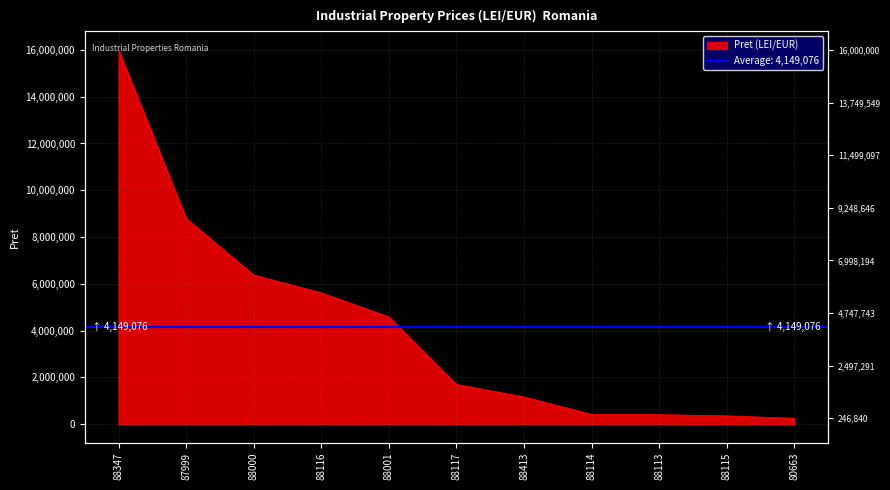

List the labels in order of value, smallest first.

80663, 88115, 88113, 88114, 88413, 88117, 88001, 88116, 88000, 87999, 88347